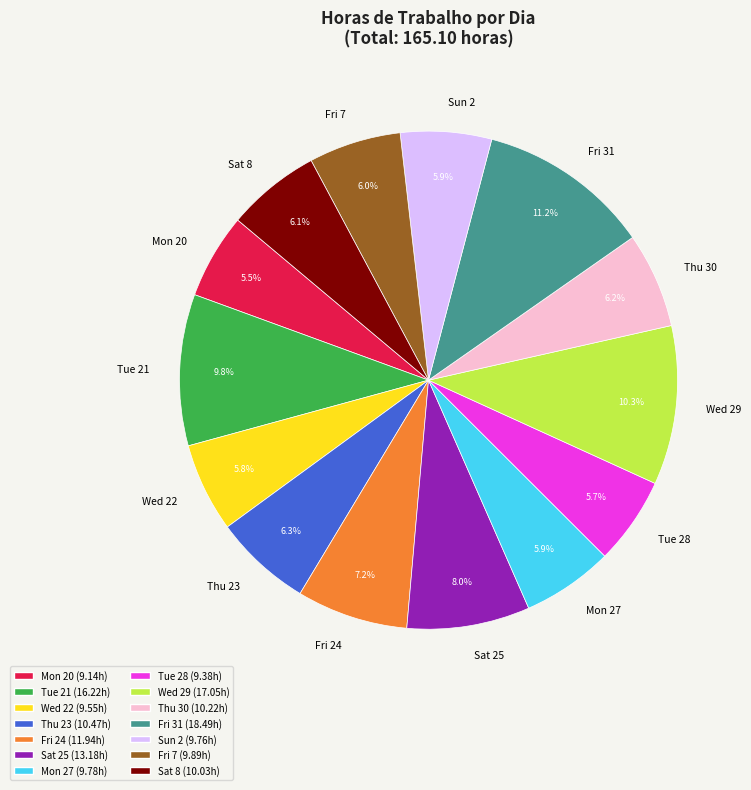

Count the number of slices in the pie.

14